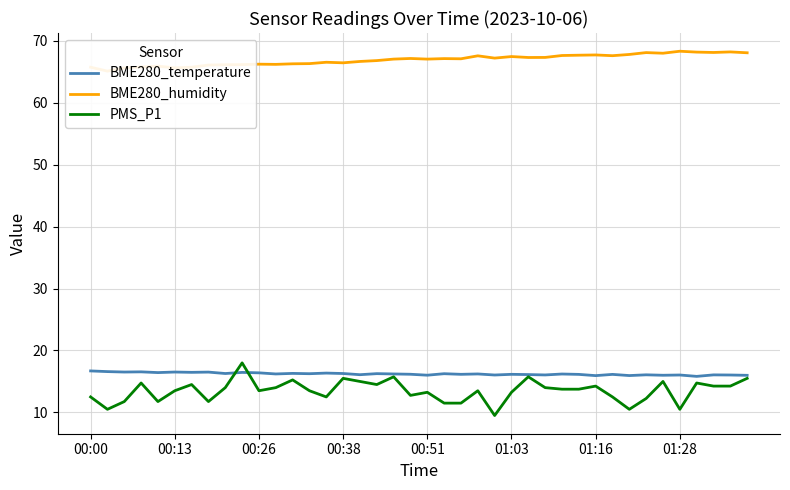

True or false: PMS_P1 has a value of 23.0 at 01:16.

False